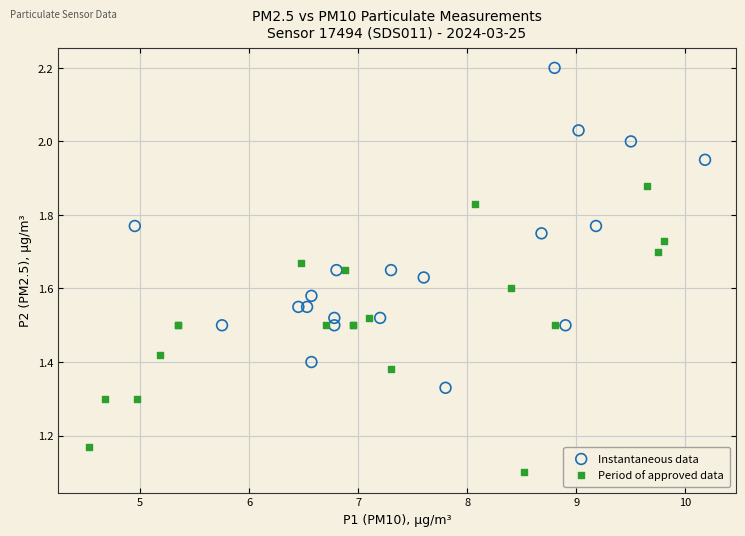

Which series contains the highest Y value?

Instantaneous data